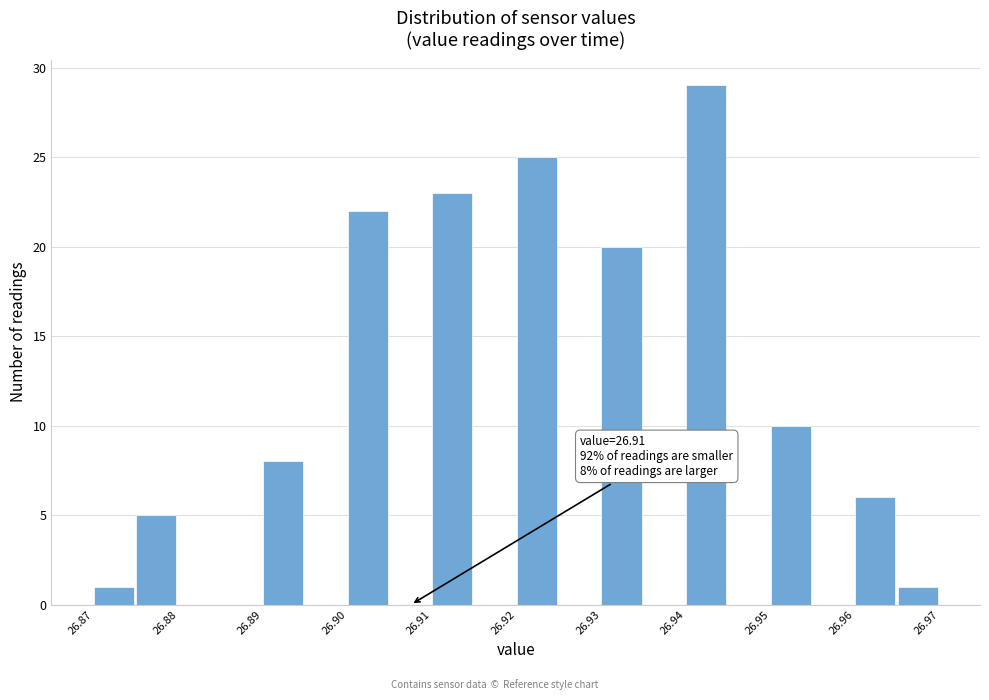

Over which range of the x-axis is the bar tallest?

26.940 to 26.945